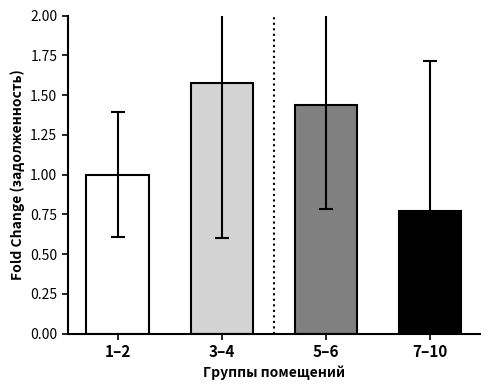

What is the ratio of the value at 7–10 to the value at 3–4?

0.5